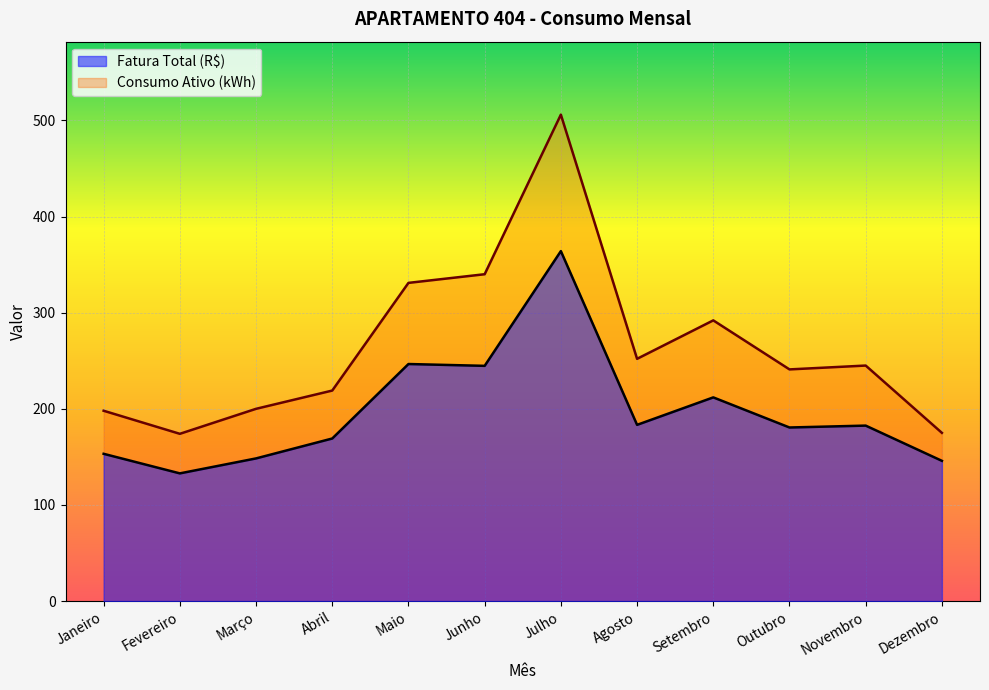

The Consumo Ativo (kWh) series shows 175.0 at Dezembro. True or false?

True